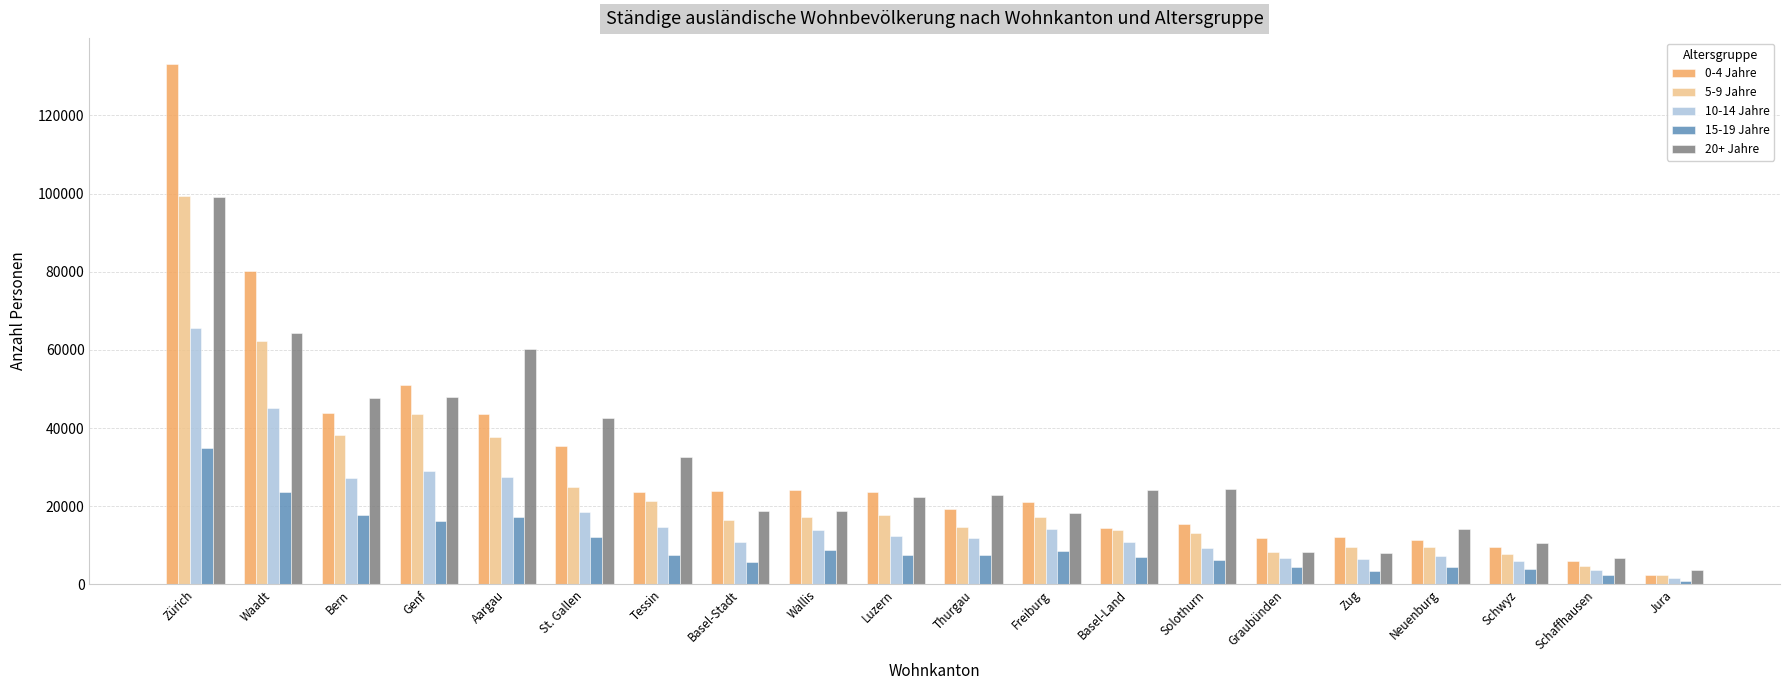

What is the spread (max minus min) of values at Schwyz?

6574